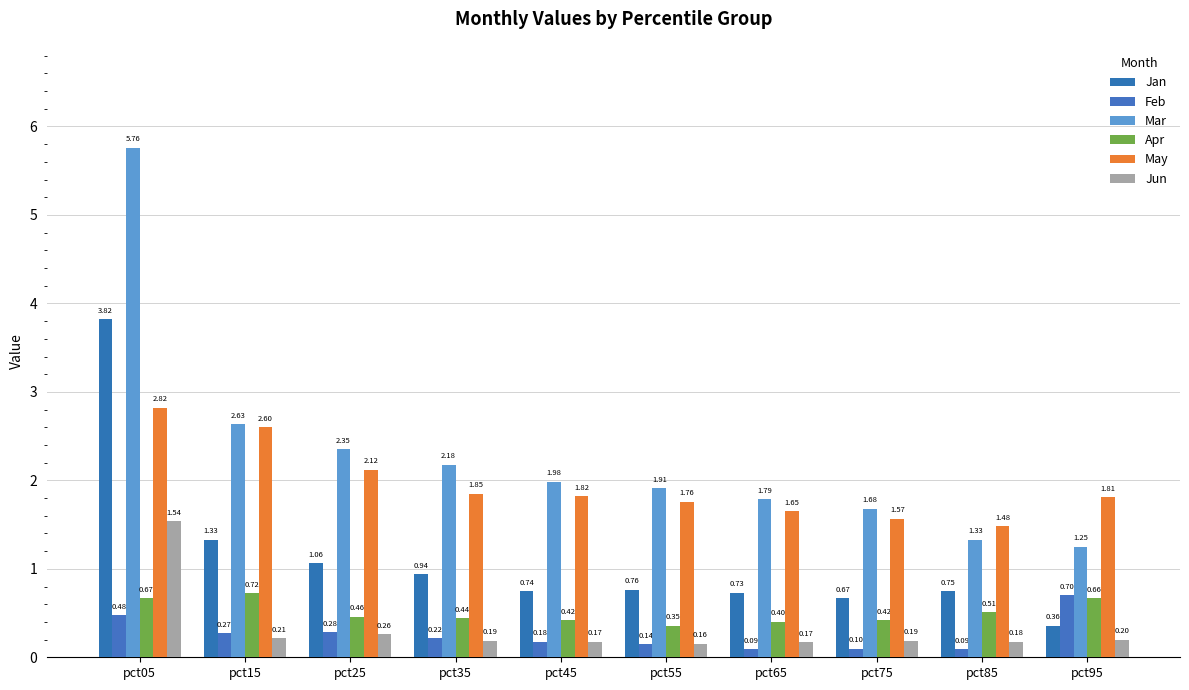

Between pct25 and pct65, which is larger?

pct25